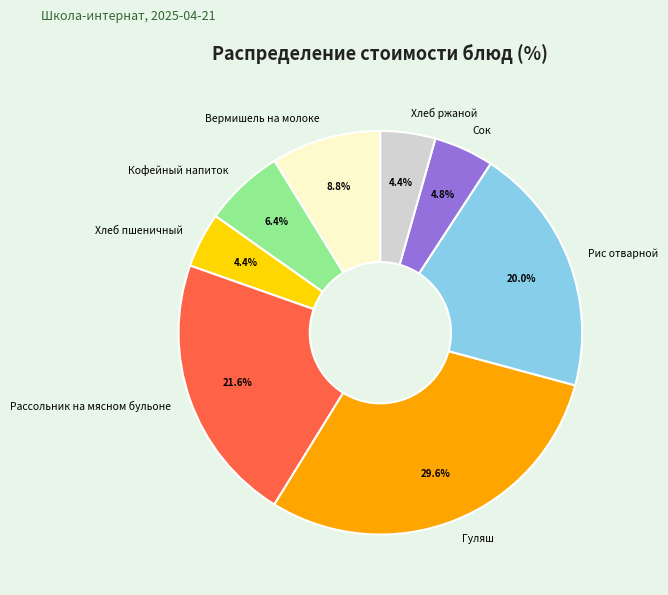

To the nearest percent, what is the average slice percentage?

12%